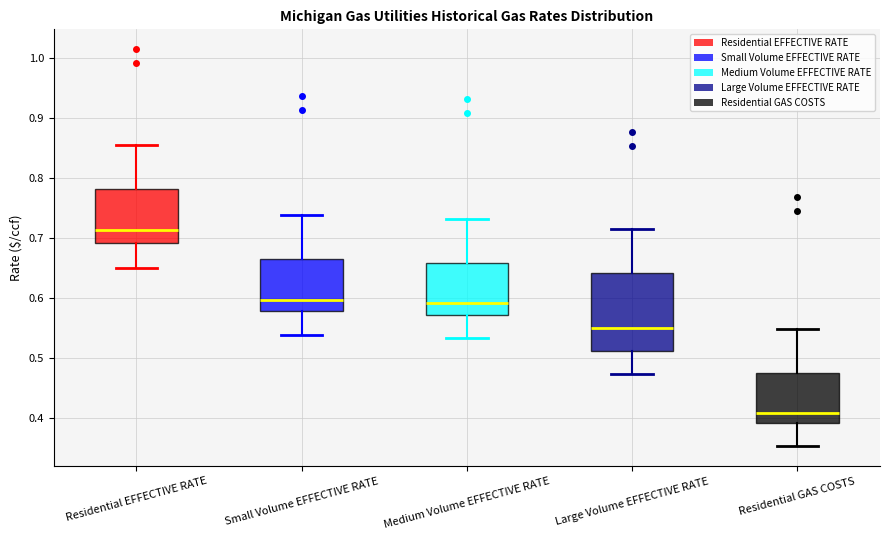

Which box is the tallest, from its lower edge to its upper edge?

Large Volume EFFECTIVE RATE